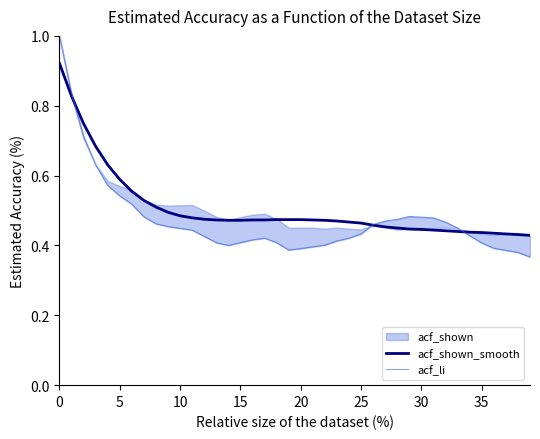

Is it true that acf_shown_smooth equals 0.5 at 28?

True